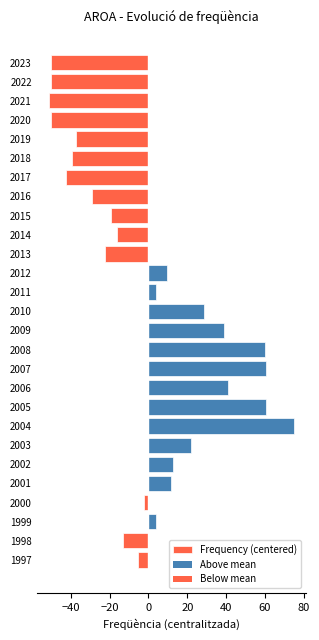

What is the difference between the maximum and minimum values?

126.0